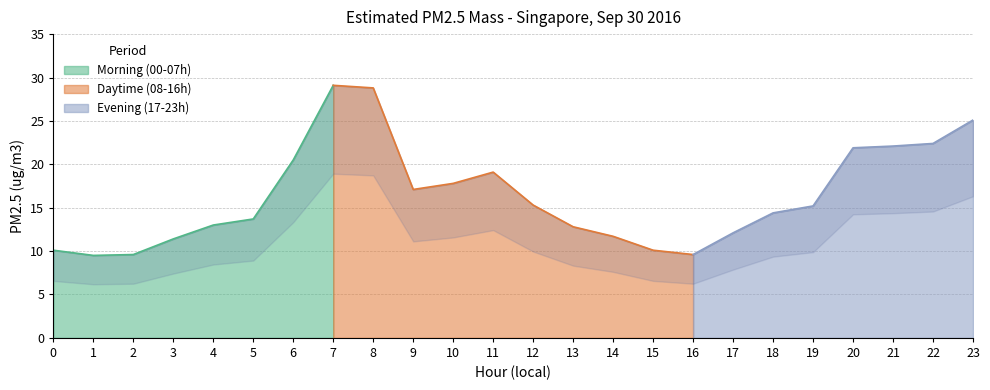

Where does the data first go above 15?

6